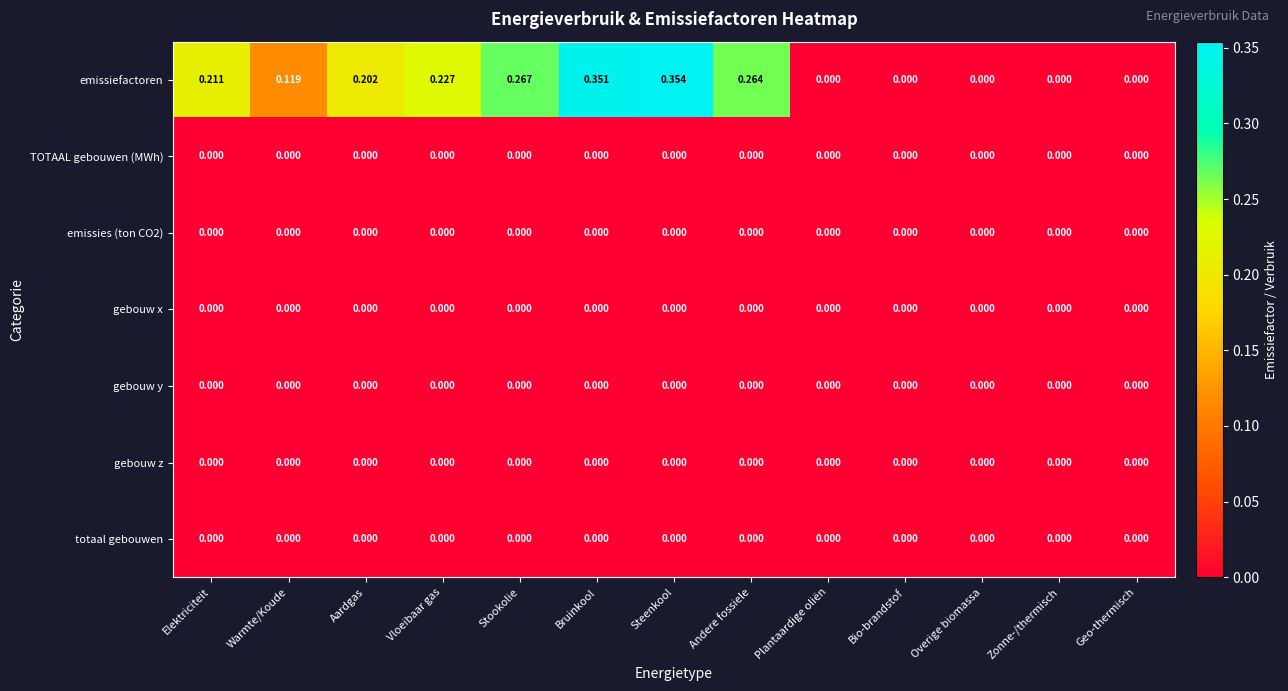

Which series has the widest spread of values?

emissiefactoren